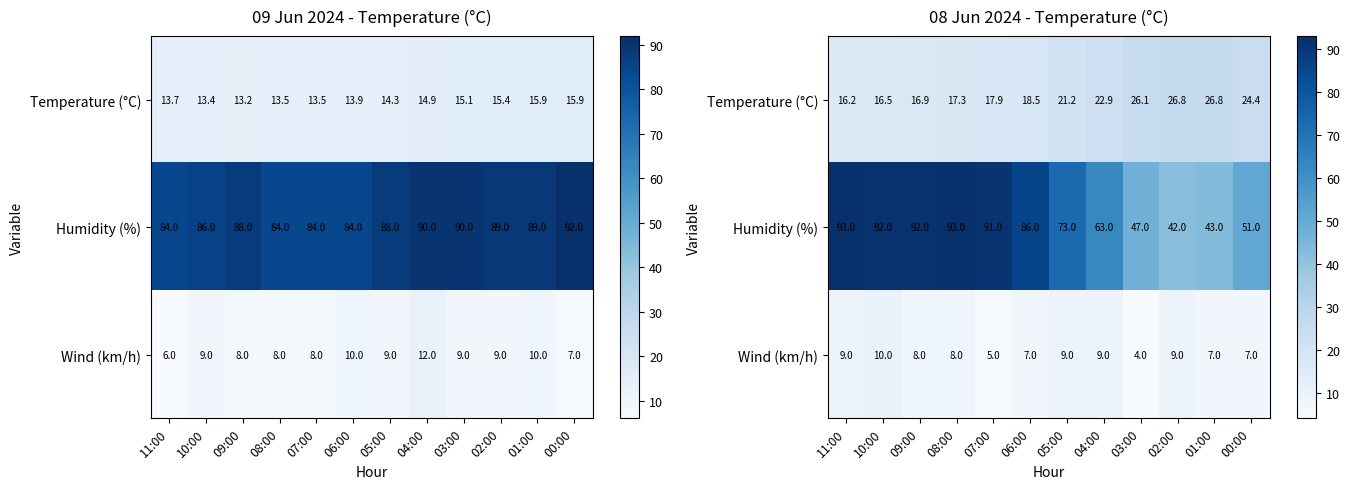

What is the total value across all series at 03:00?

77.1